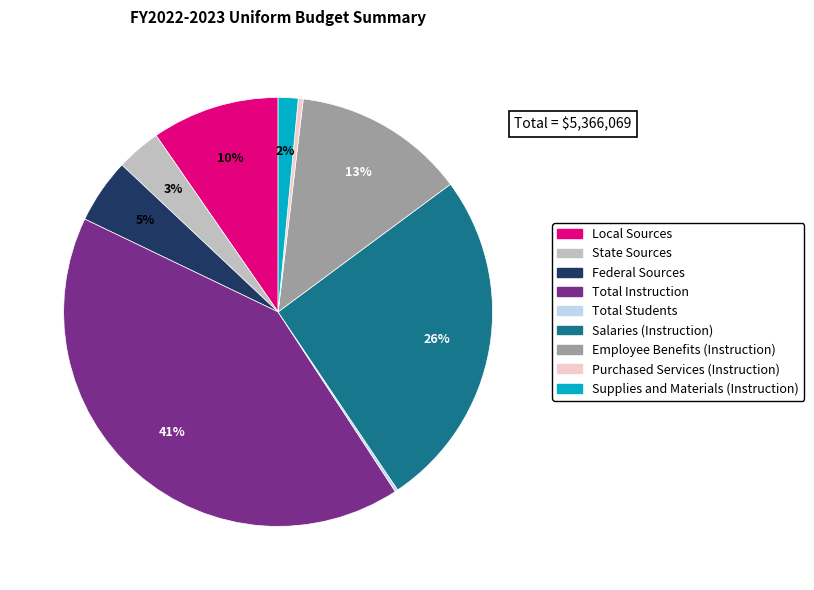

To the nearest percent, what portion does Supplies and Materials (Instruction) represent?

2%